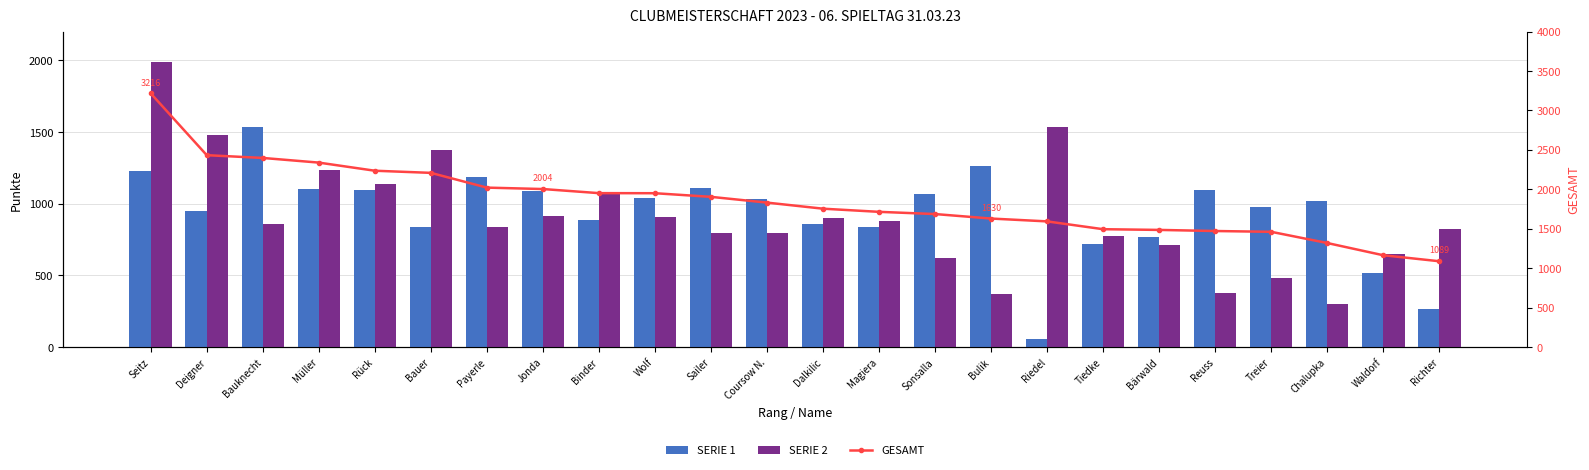

What is the average value of the GESAMT series?

1849